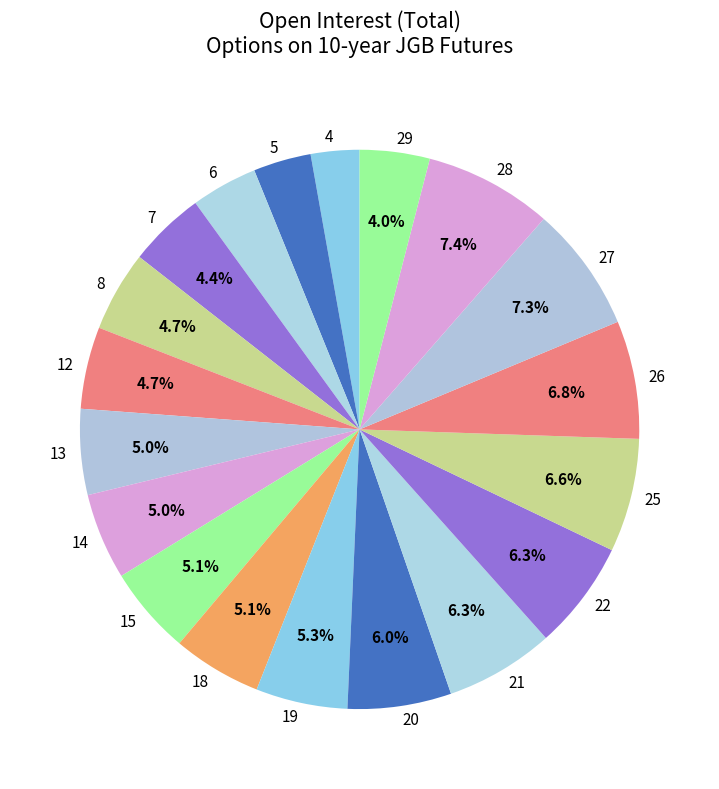

To the nearest percent, what is the difference between the largest and smallest slice percentages?

5%